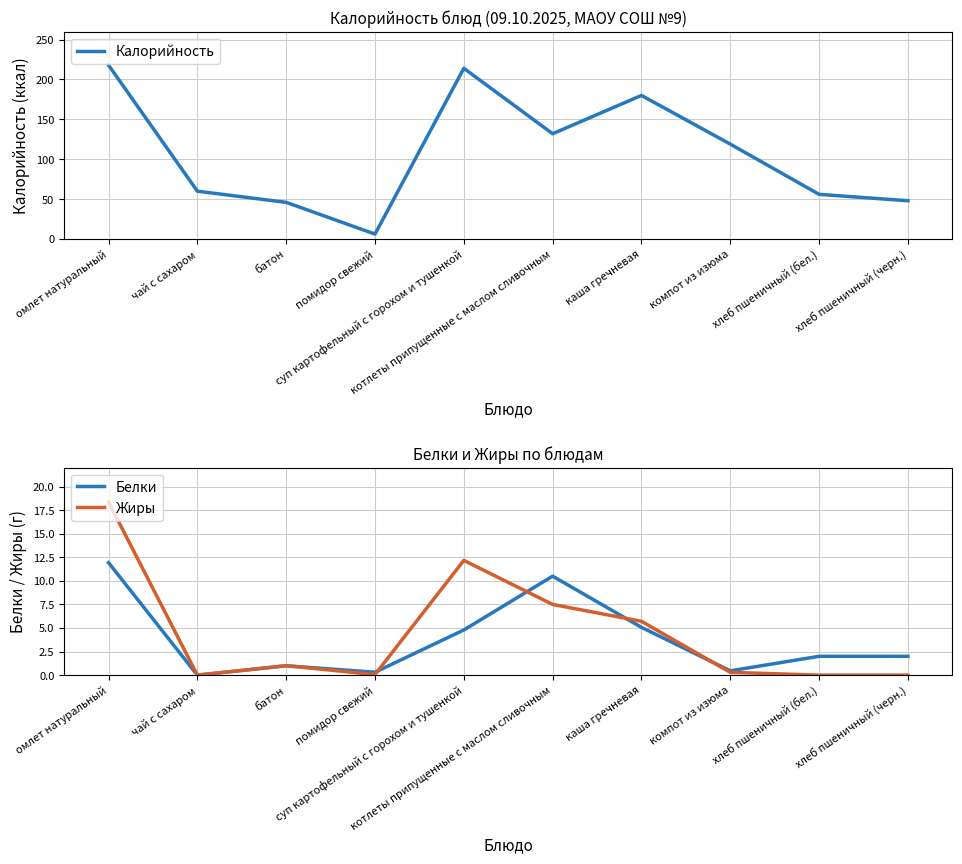

Rank the categories by Жиры value from highest to lowest.

омлет натуральный, суп картофельный с горохом и тушенкой, котлеты припущенные с маслом сливочным, каша гречневая, батон, компот из изюма, помидор свежий, чай с сахаром, хлеб пшеничный (бел.), хлеб пшеничный (черн.)